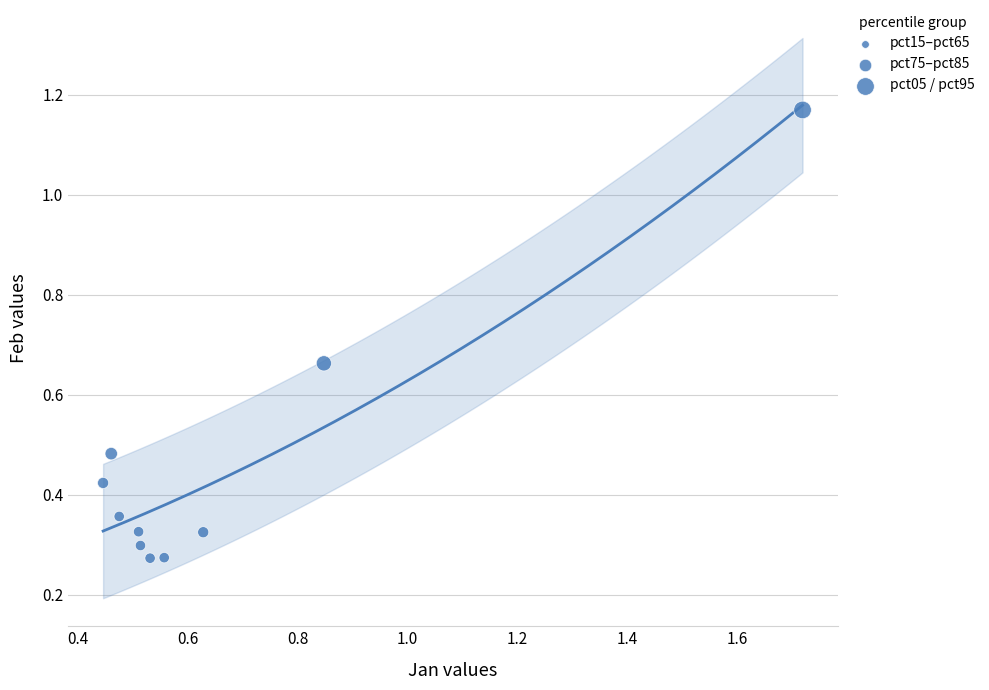

What is the range of Y values (max minus min)?

0.9